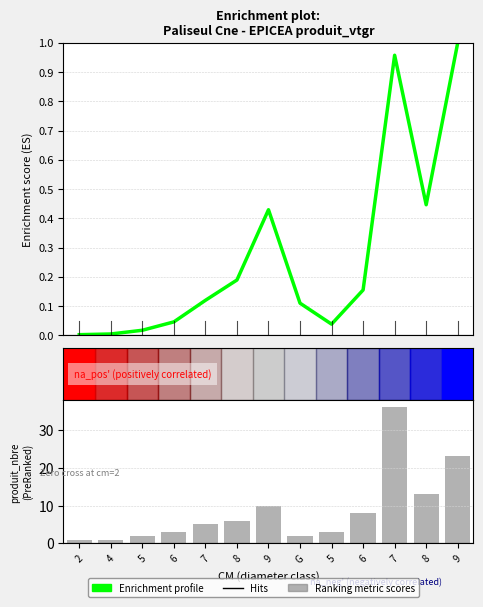

At which category is the sum across all series the highest?

7